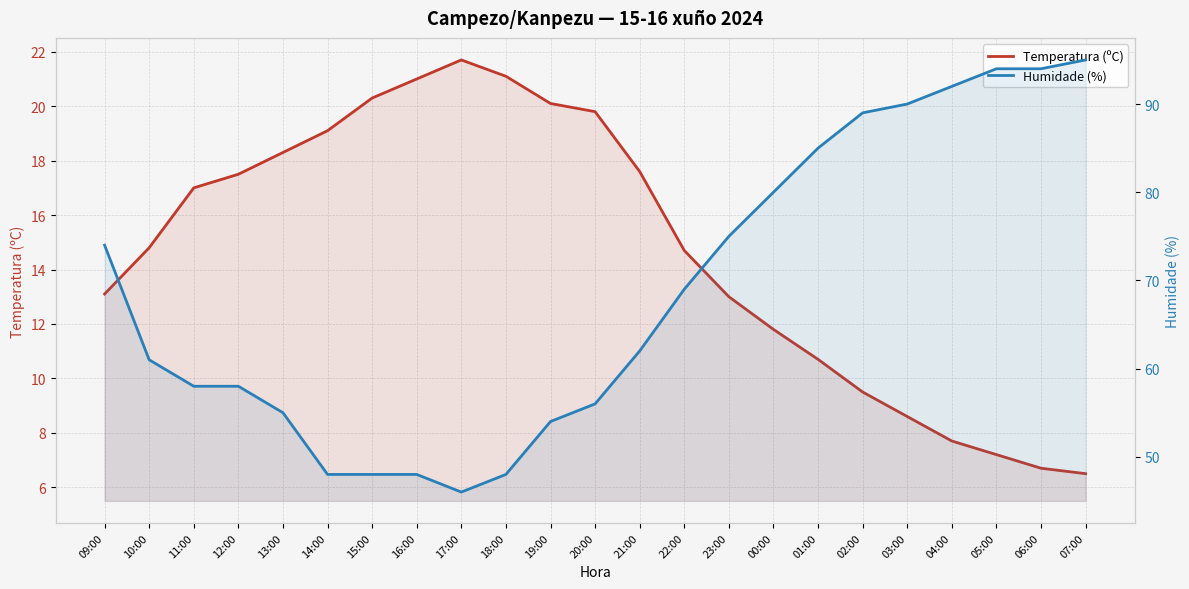

Reading left to right, extract all data points from this chart.

Temperatura (ºC): 13.1	14.8	17.0	17.5	18.3	19.1	20.3	21.0	21.7	21.1	20.1	19.8	17.6	14.7	13.0	11.8	10.7	9.5	8.6	7.7	7.2	6.7	6.5
Humidade (%): 74.0	61.0	58.0	58.0	55.0	48.0	48.0	48.0	46.0	48.0	54.0	56.0	62.0	69.0	75.0	80.0	85.0	89.0	90.0	92.0	94.0	94.0	95.0